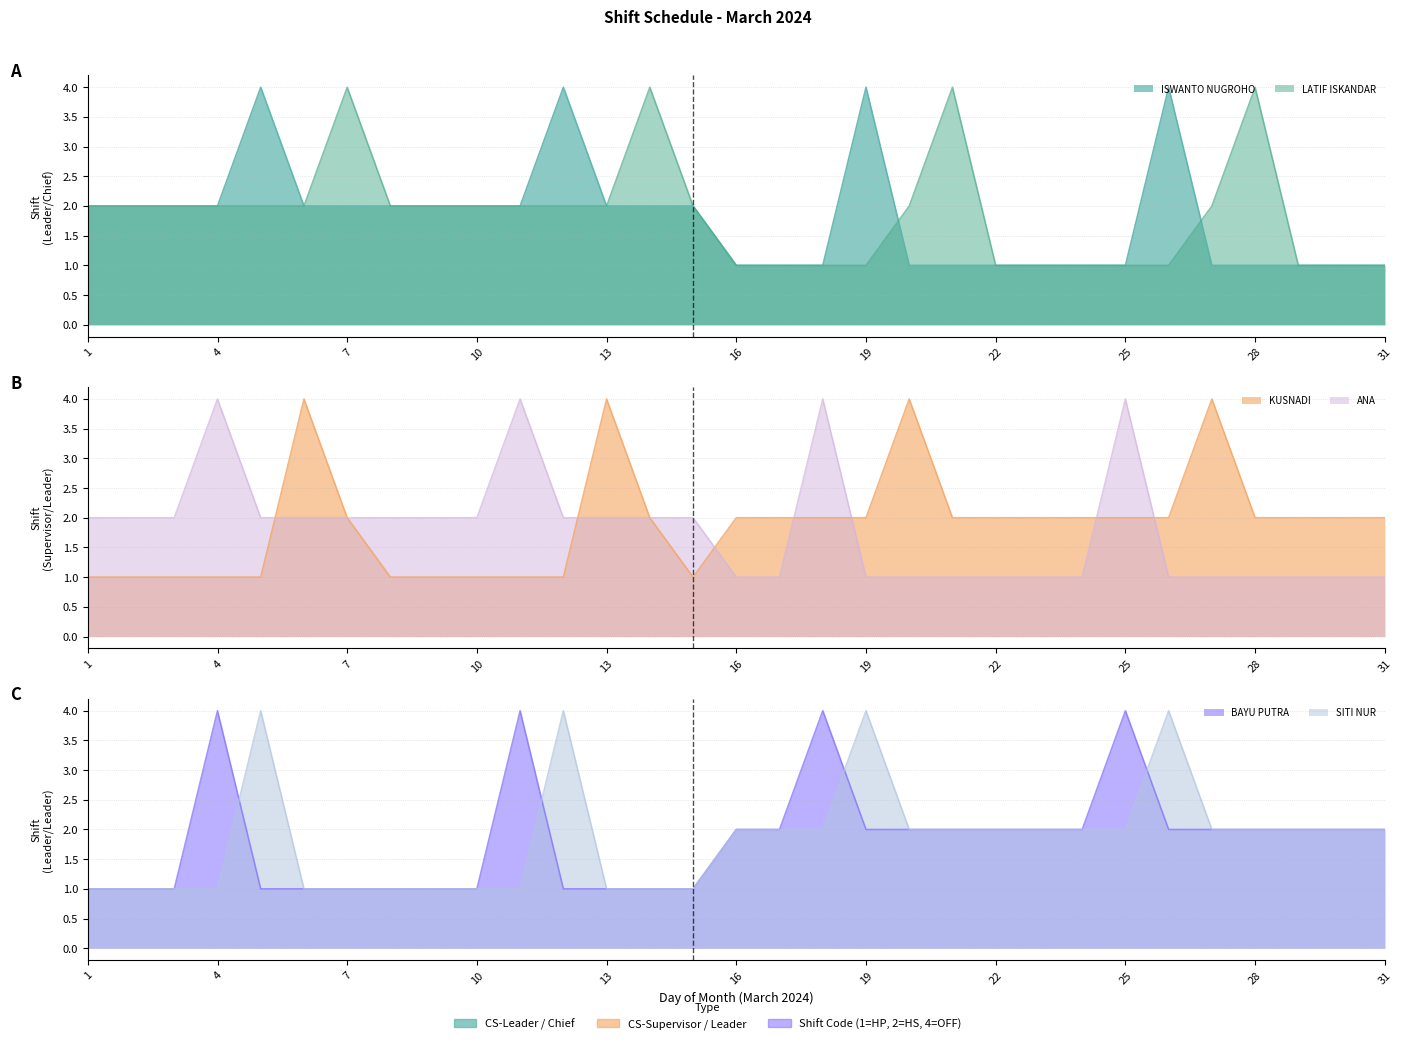

Is it true that ISWANTO NUGROHO equals 2 at 13?

True